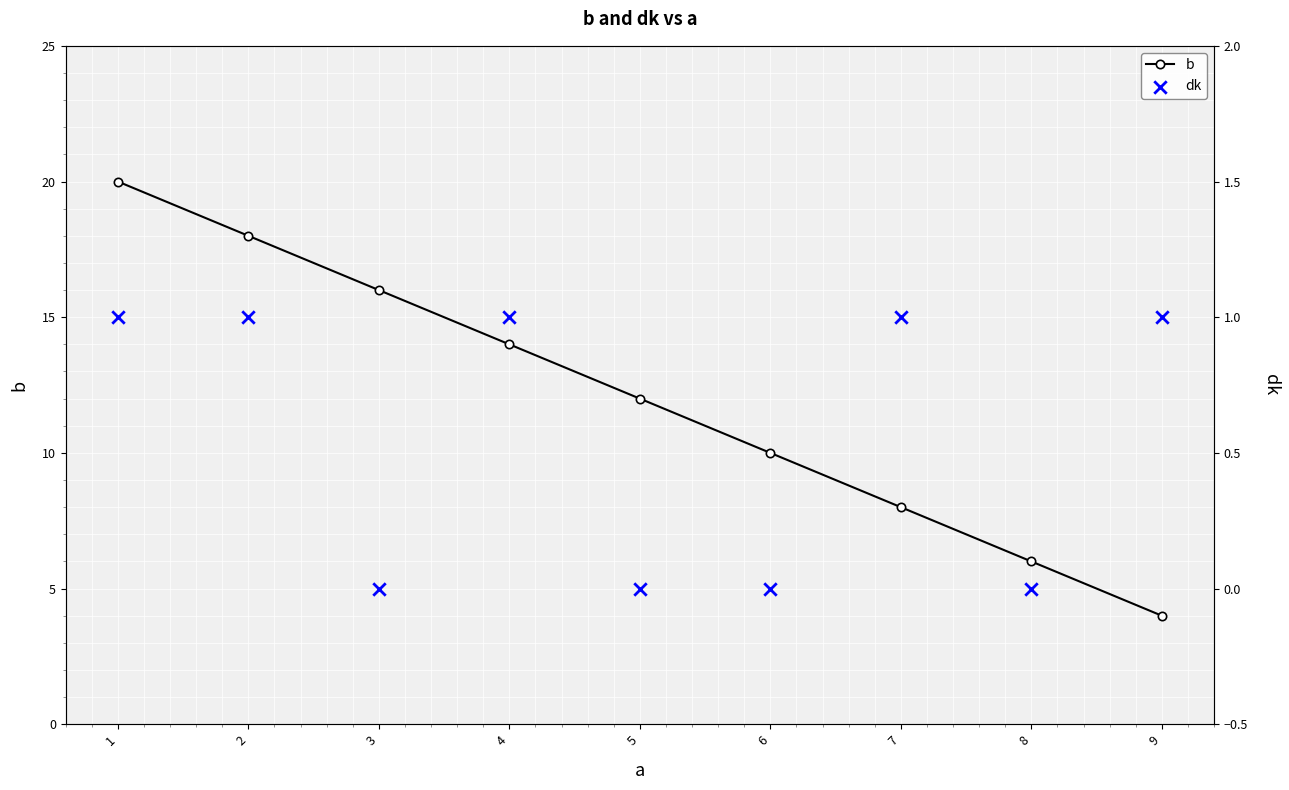

At which category is the sum across all series the highest?

1